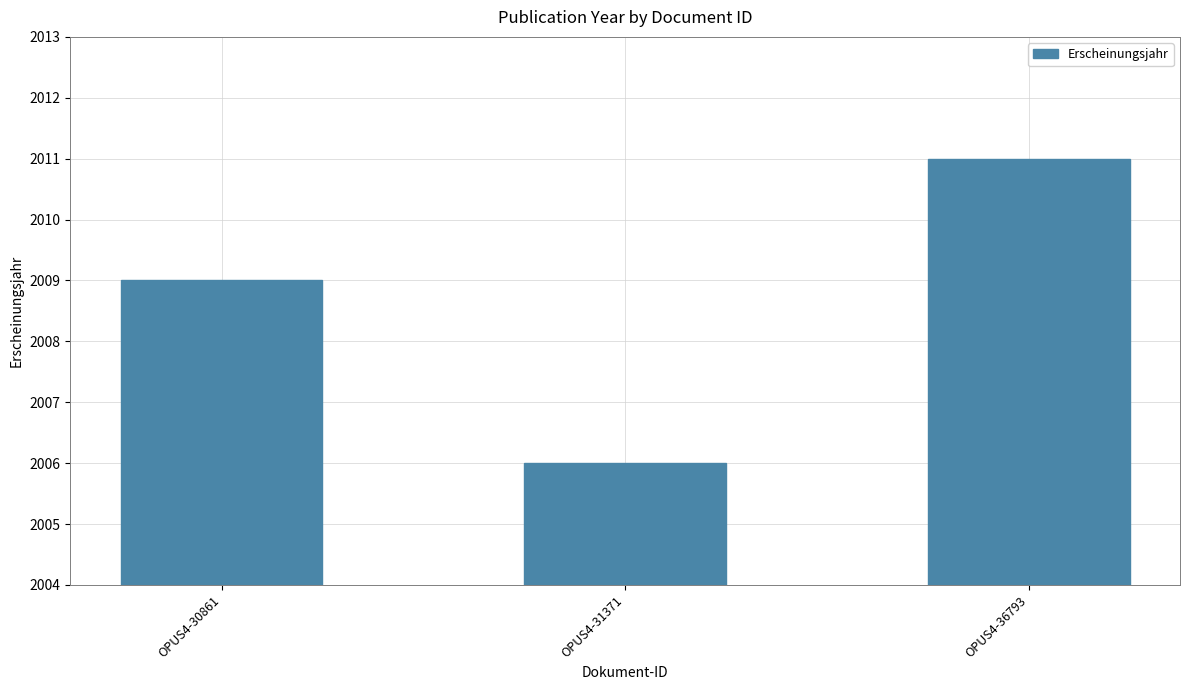

How many values are between 2006 and 2011?

3